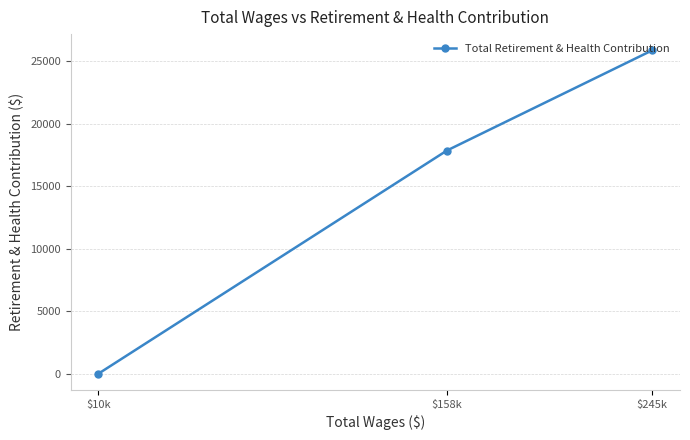

At which category does the chart reach its peak across all series?

$245k